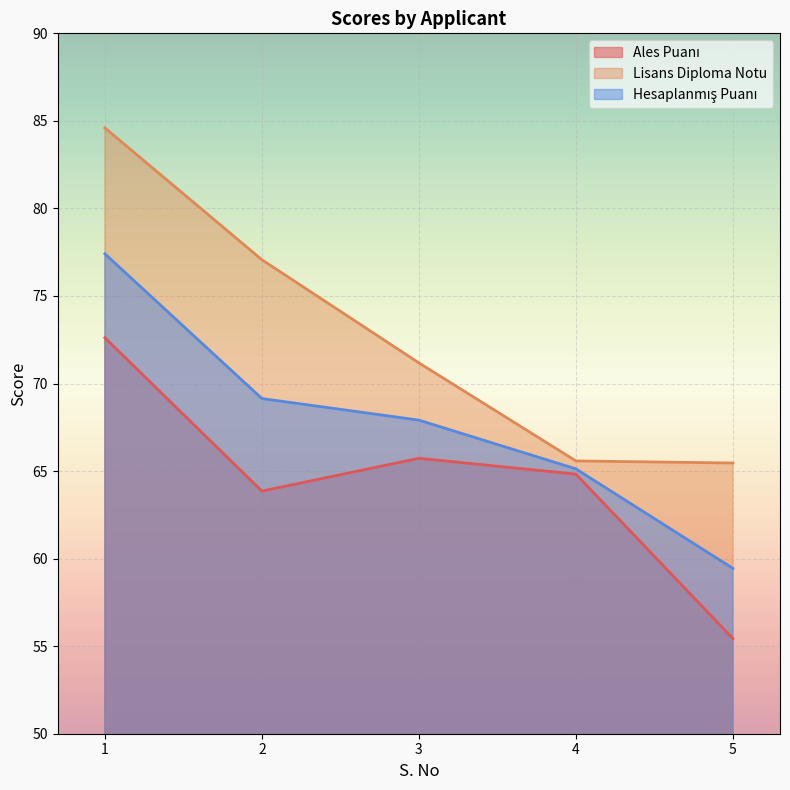

What is the maximum value for Hesaplanmış Puanı?

77.4